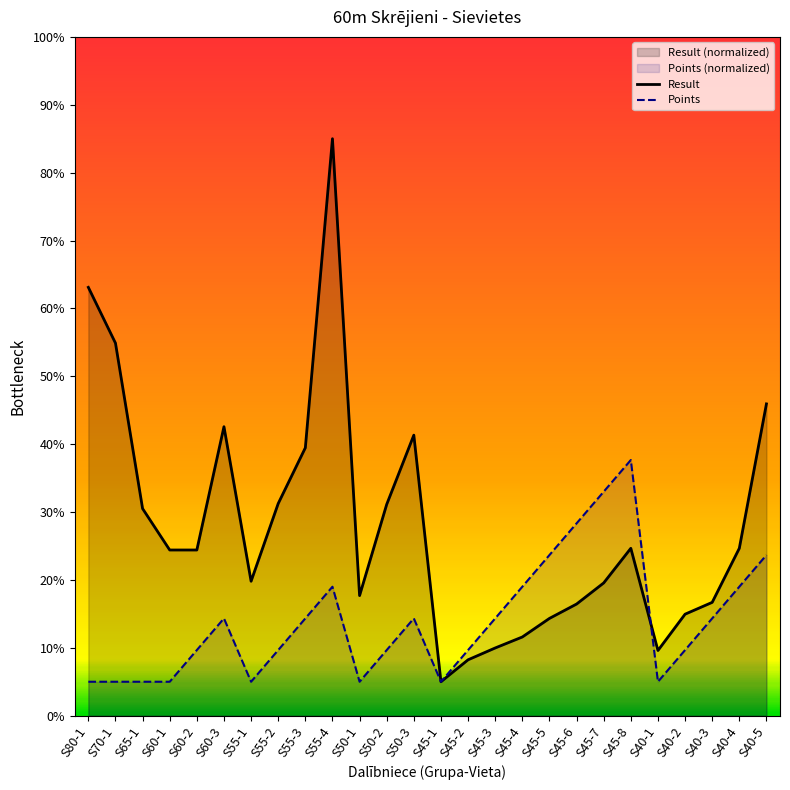

Which label corresponds to the largest value in the chart?

S55-4